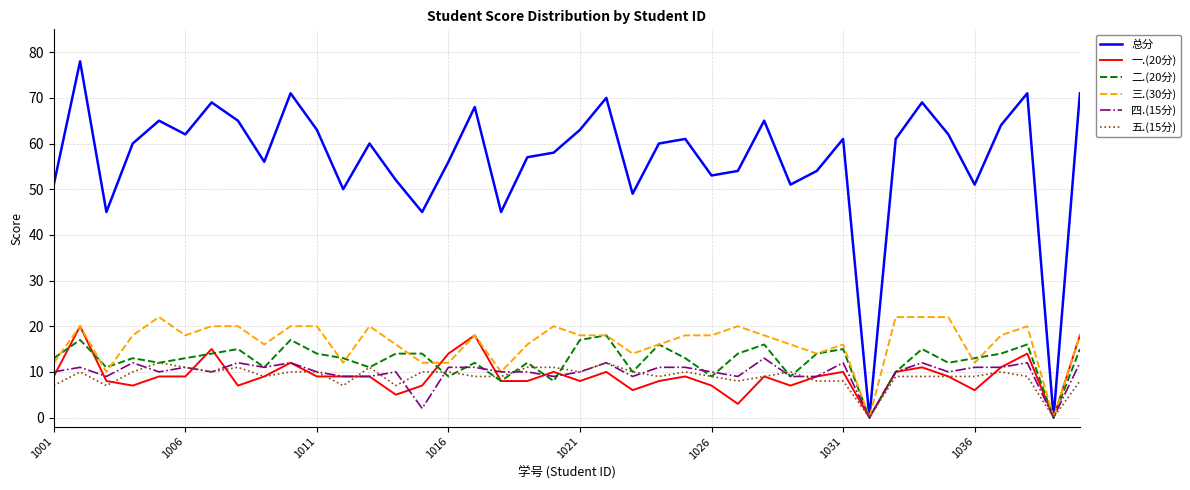

Which series has the largest range (max minus min)?

总分